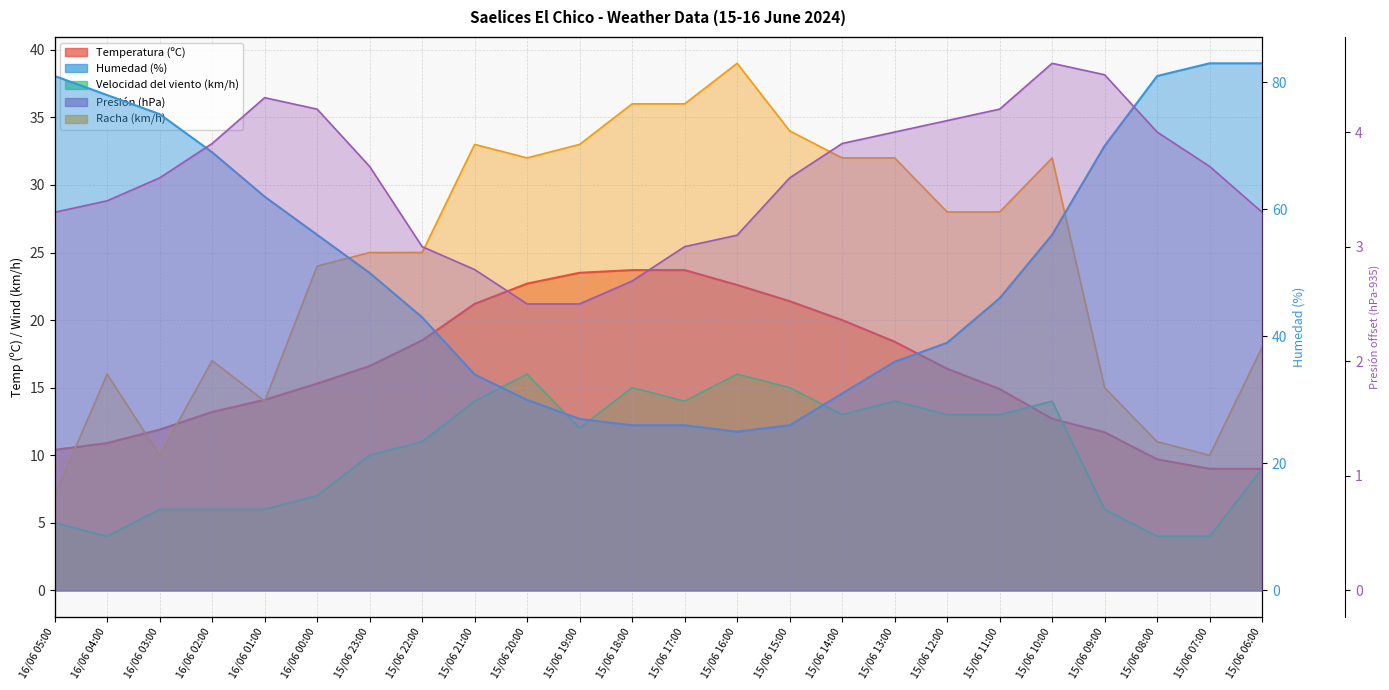

Rank the series at 16/06 00:00 from highest to lowest value.

Humedad (%), Racha (km/h), Temperatura (ºC), Velocidad del viento (km/h), Presión (hPa)